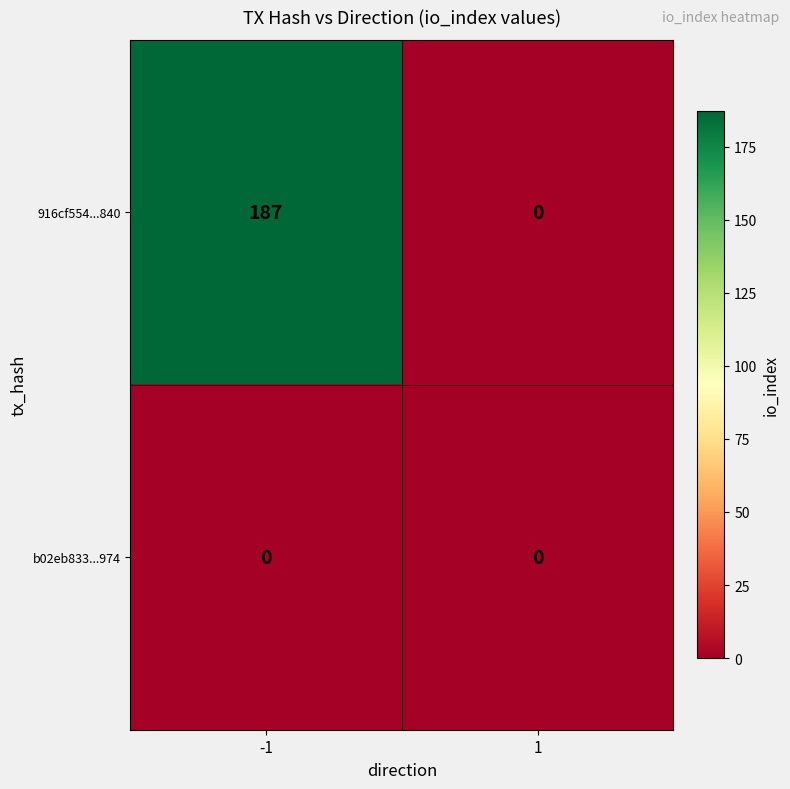

Reading left to right, what are all the values shown in this chart?

916cf554...840: 187	0
b02eb833...974: 0	0